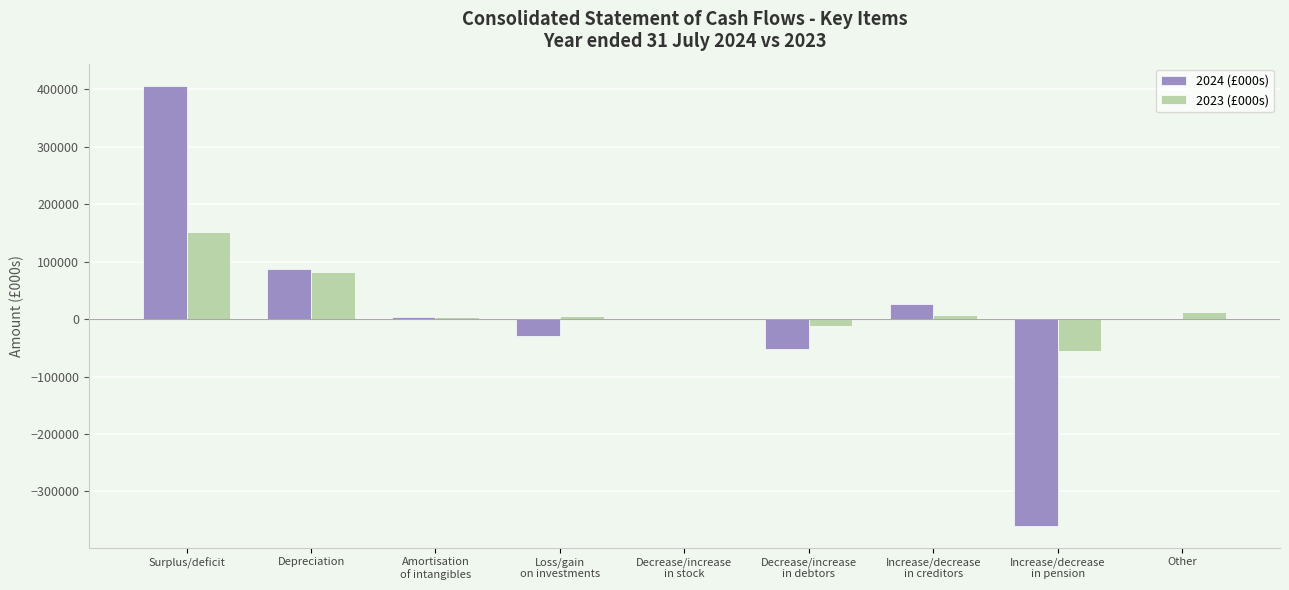

How many data points does each series have?

9